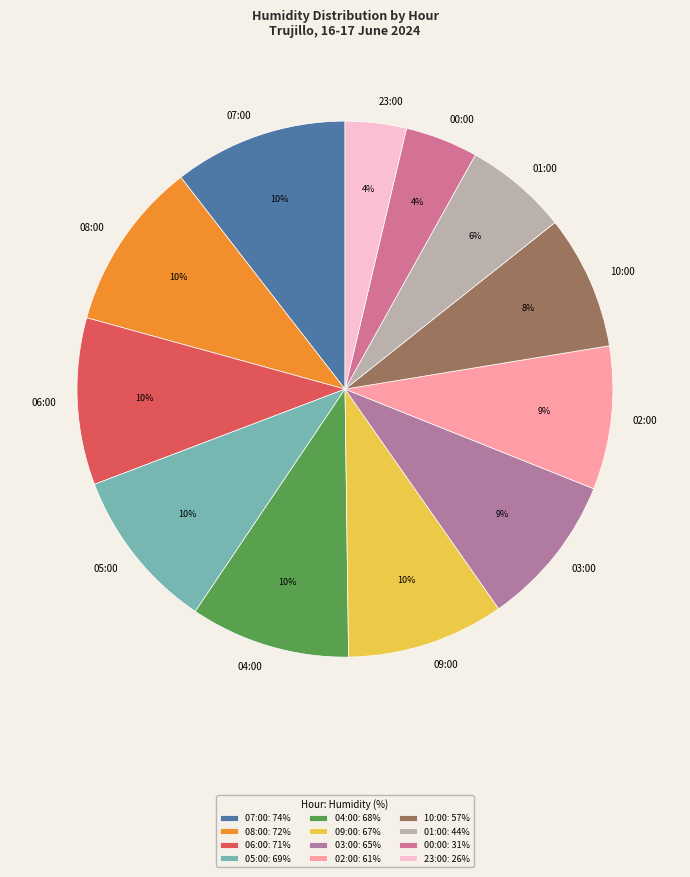

Is it true that 08:00 is 10% of the pie?

True